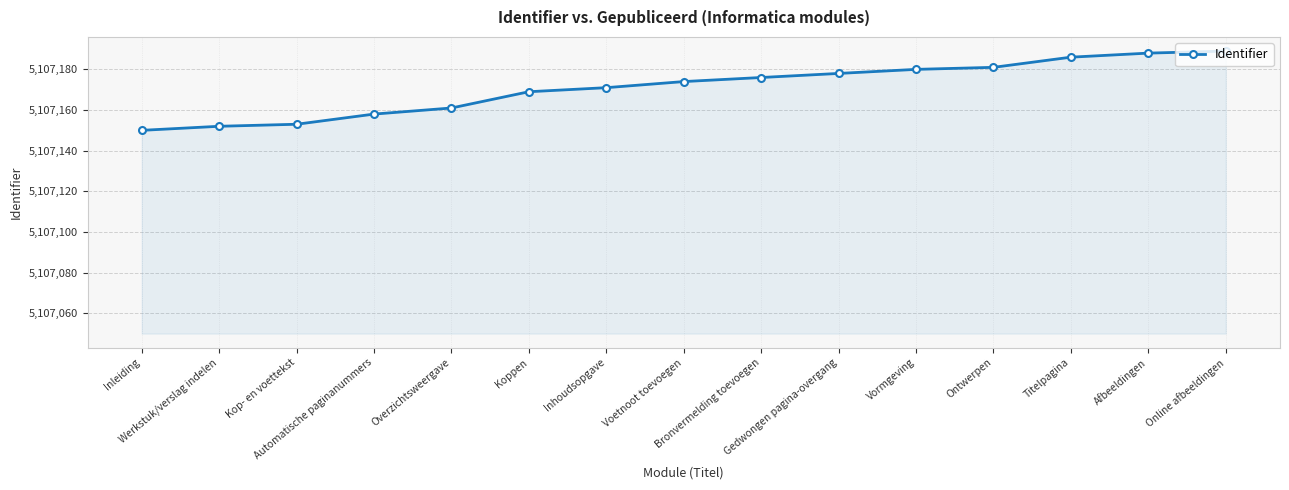

What is the maximum value shown in the chart?

5107189